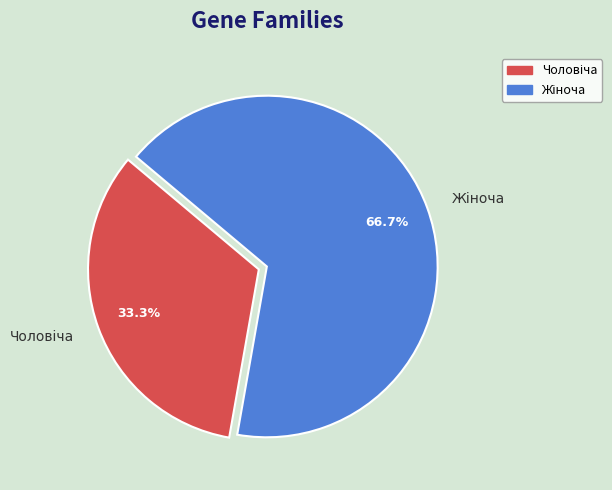

Does any single category account for the majority?

Yes